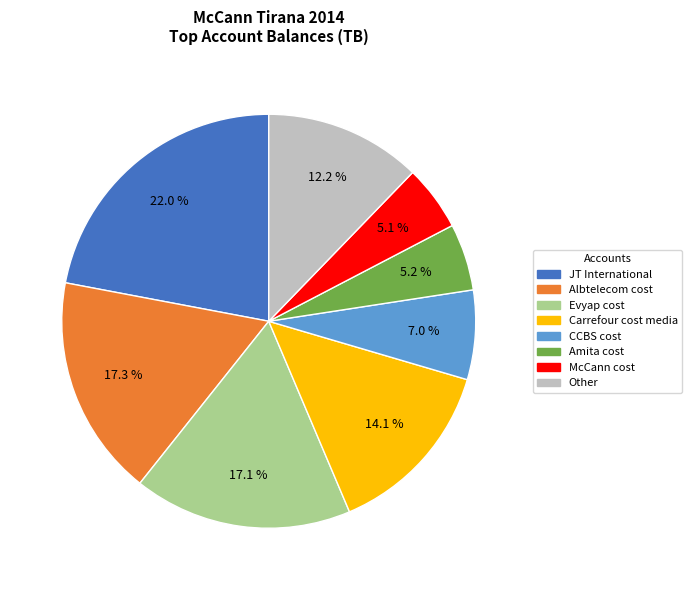

Is there a majority slice in this chart?

No